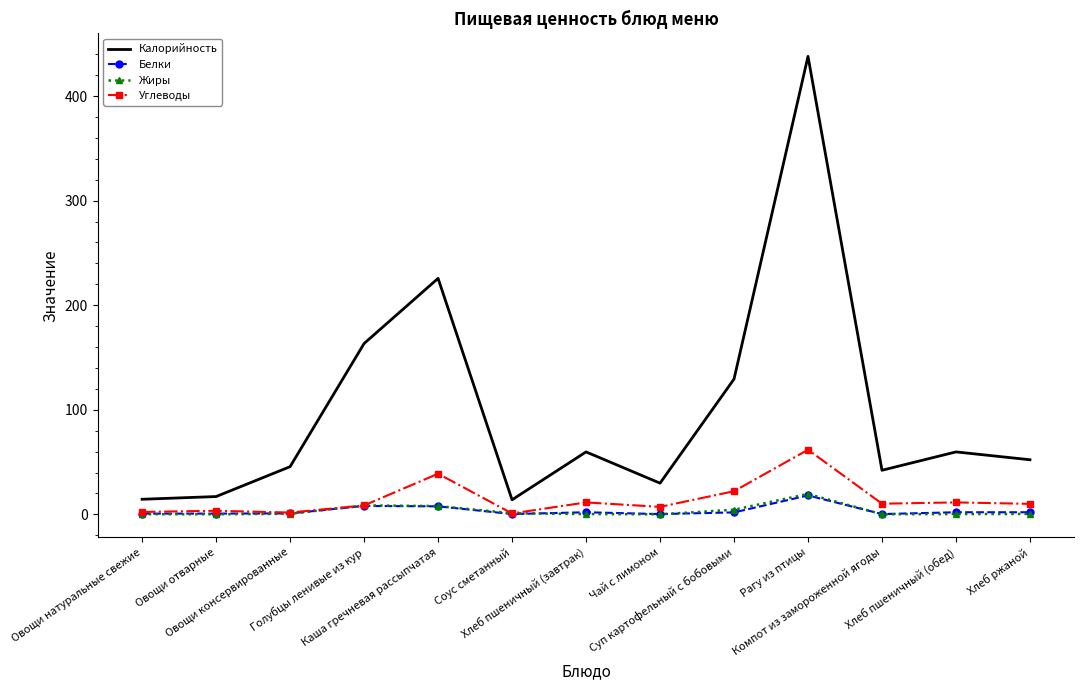

How many values in the Углеводы series are below 10?

6